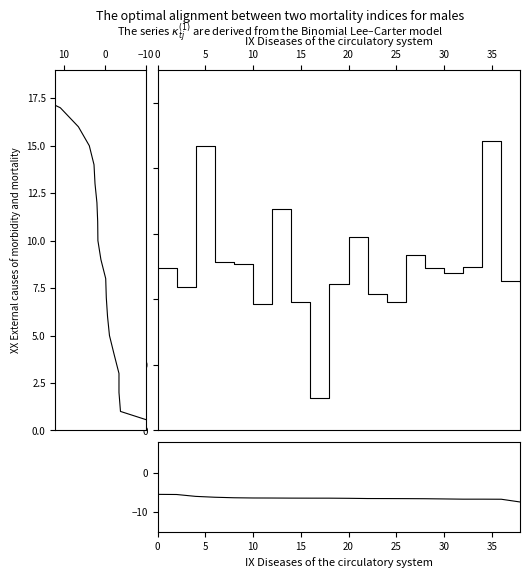

What is the value of the 9th point from the left?

-6.4